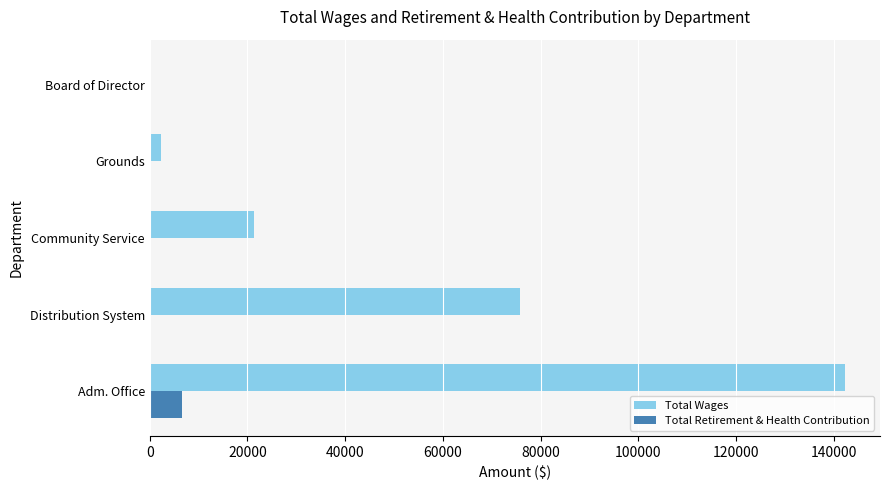

Between Community Service and Grounds, which series saw the biggest shift?

Total Wages